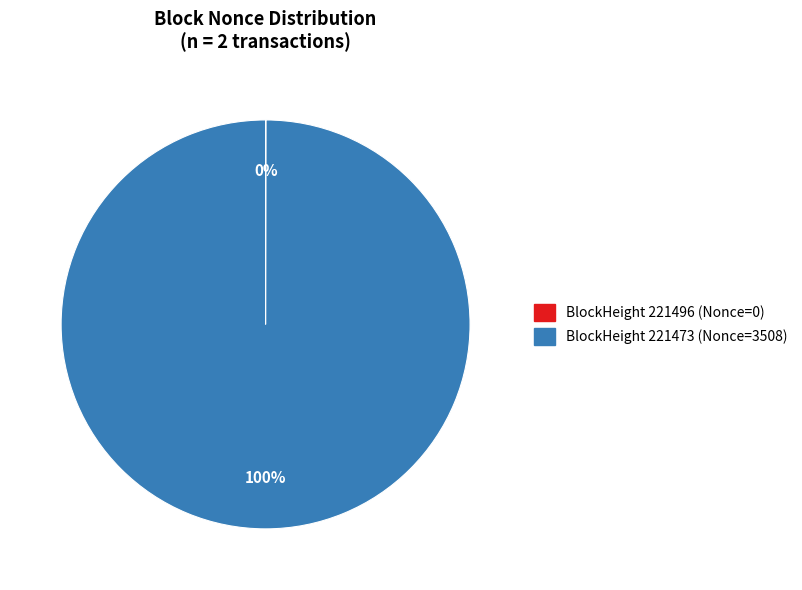

To the nearest percent, what is the average slice percentage?

50%